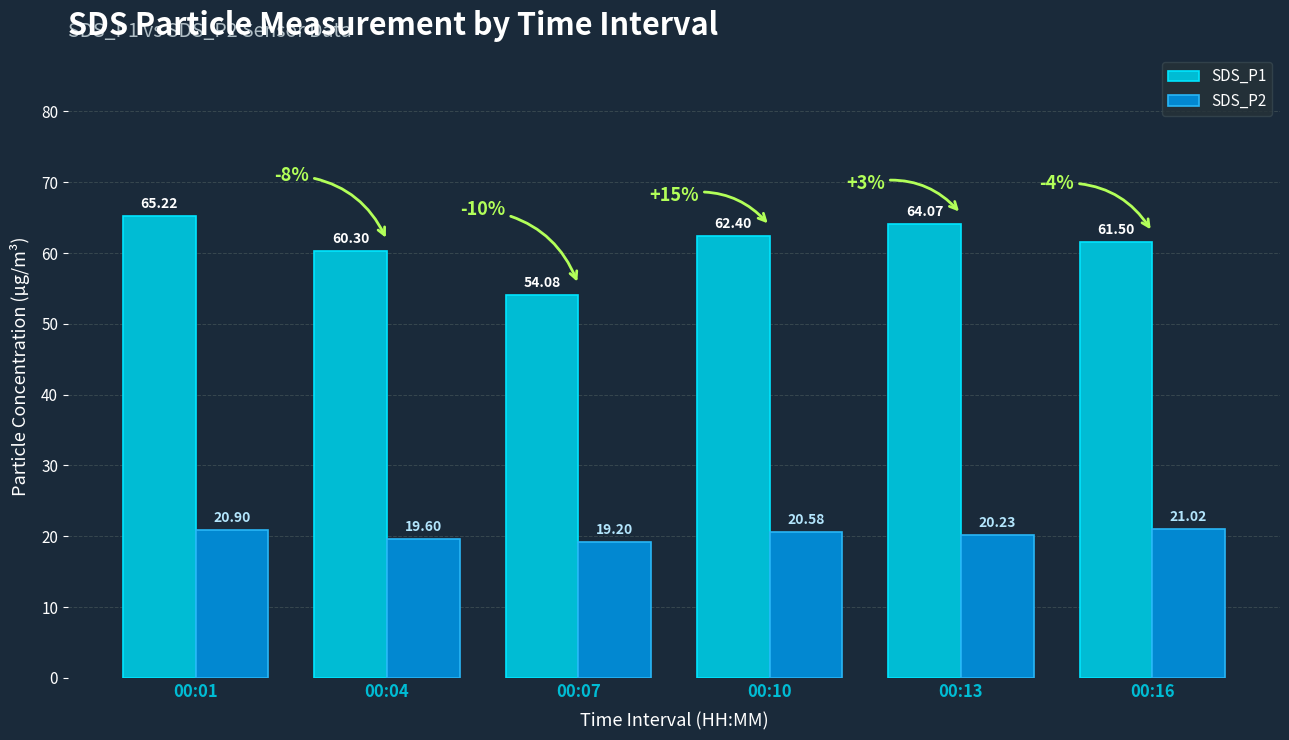

Which series has the largest total across all categories?

SDS_P1